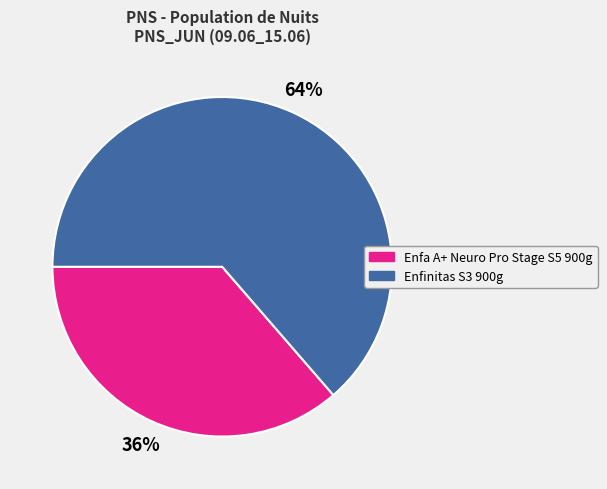

How many slices are in this pie chart?

2